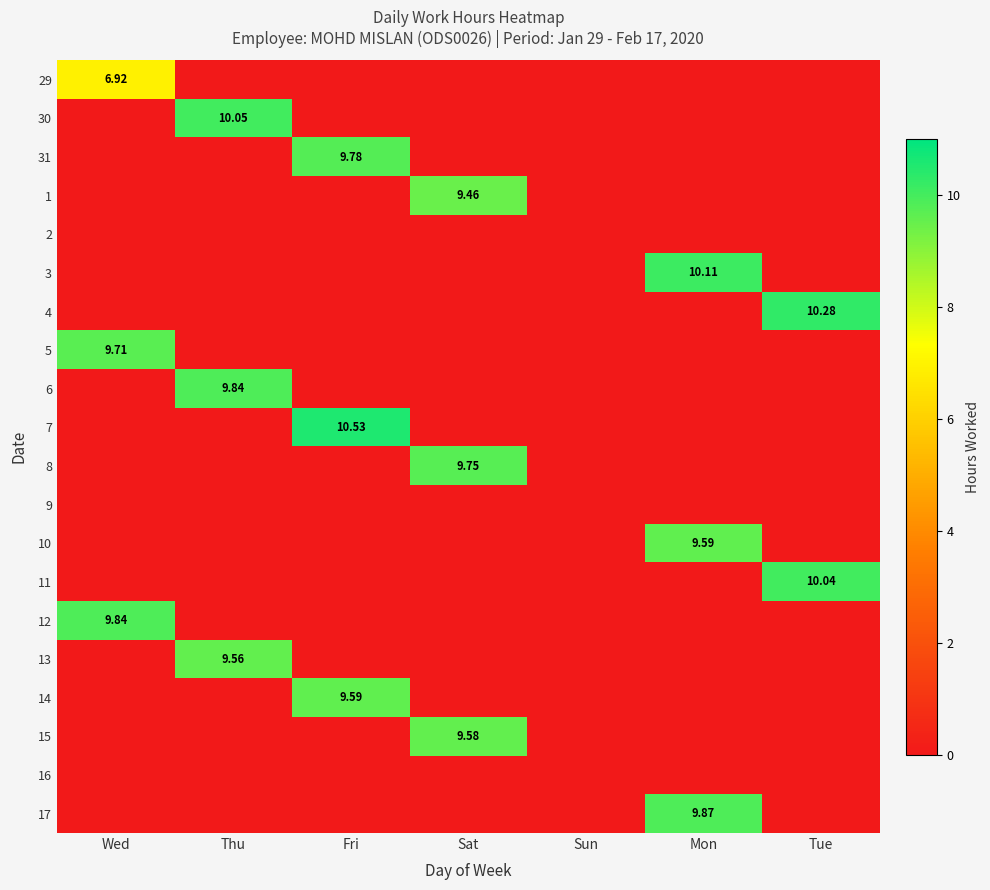

What is the highest value of the 14 series?

9.6